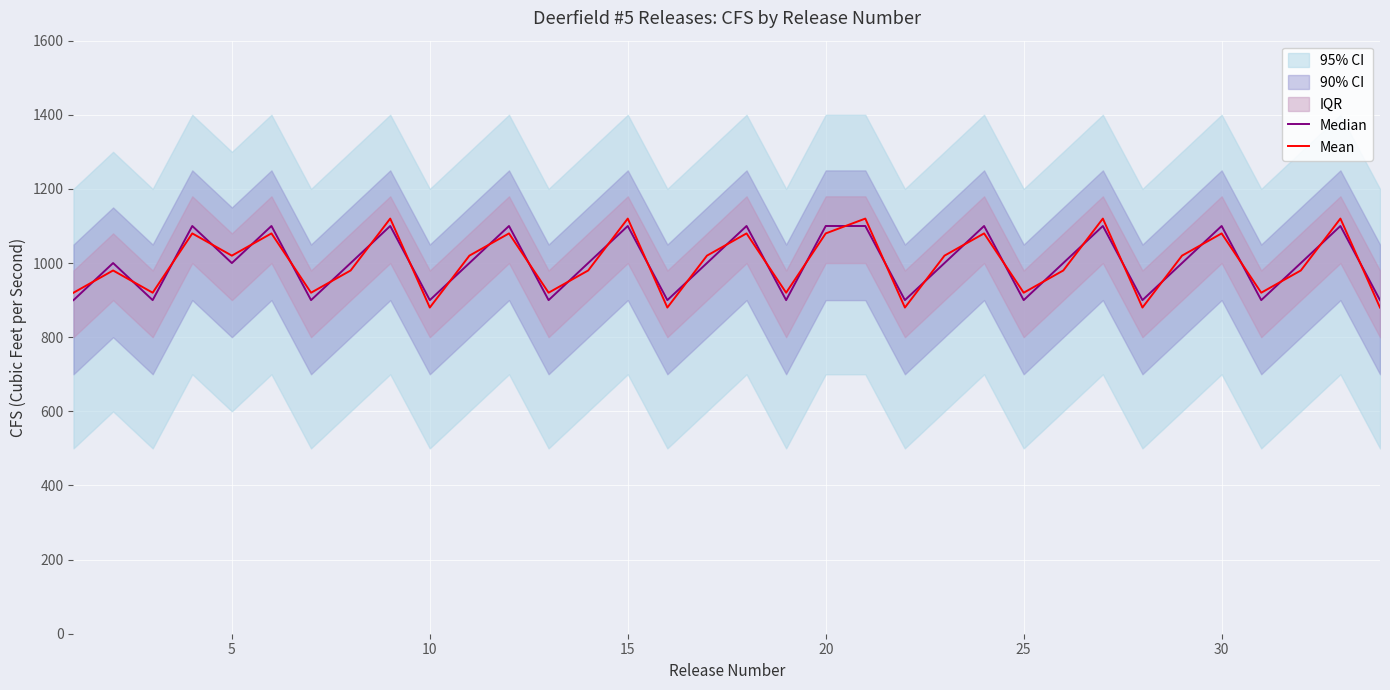

What is the maximum value for Mean?

1120